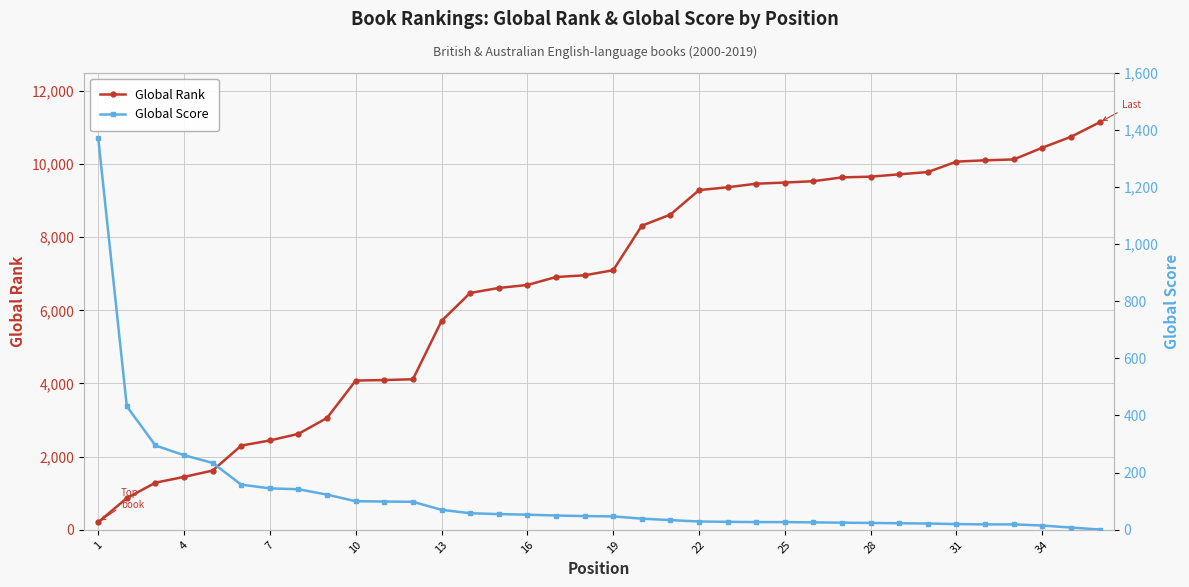

Count the number of data series in this chart.

2